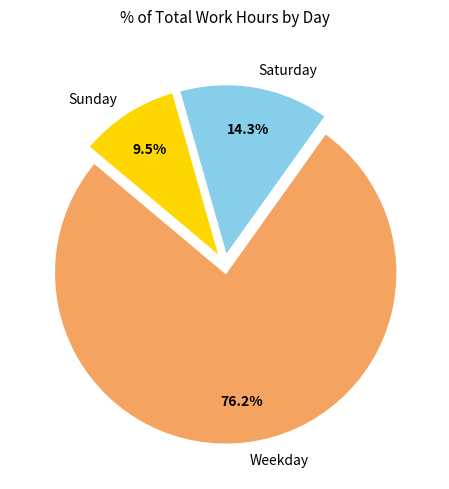

Is Weekday the majority of the pie?

Yes